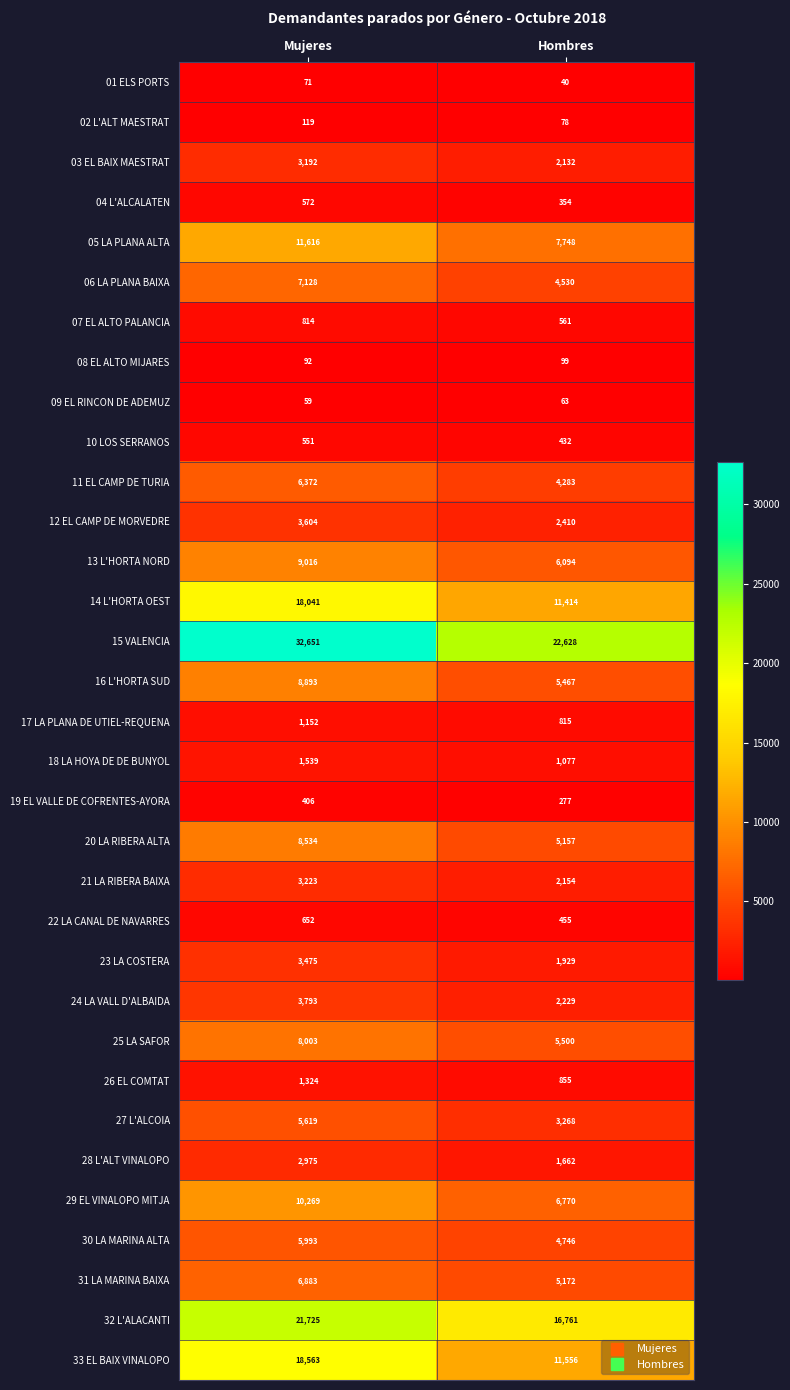

What is the maximum value for 21 LA RIBERA BAIXA?

3223